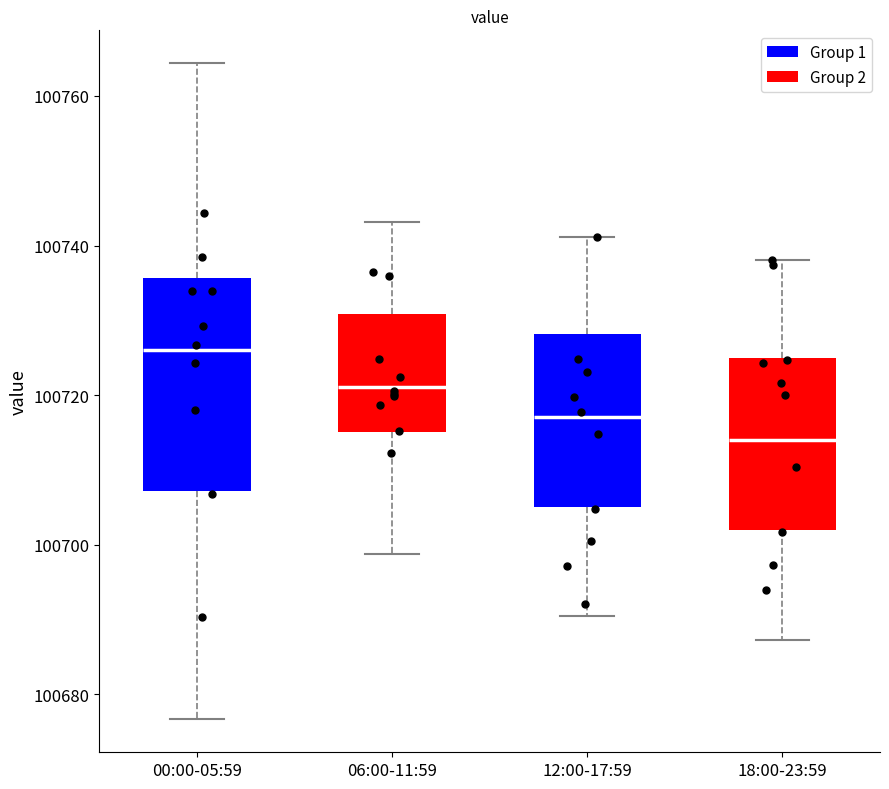

Reading left to right, read every box against the y-axis: the position of its median line, the range the box covers, and the ends of its whiskers. The values are not printed on the chart, so give them approximately, as read against the axis.

00:00-05:59: median 100726, box 100708 to 100736, whiskers 100676 to 100764
06:00-11:59: median 100722, box 100716 to 100730, whiskers 100698 to 100744
12:00-17:59: median 100718, box 100706 to 100728, whiskers 100690 to 100742
18:00-23:59: median 100714, box 100702 to 100726, whiskers 100688 to 100738